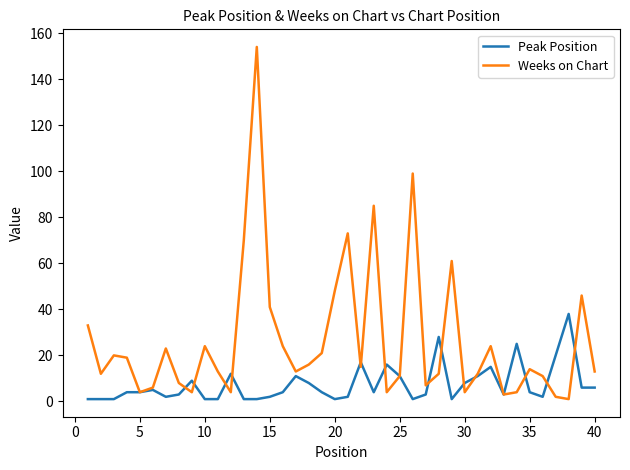

Rank the series by their maximum value, from lowest to highest.

Peak Position, Weeks on Chart